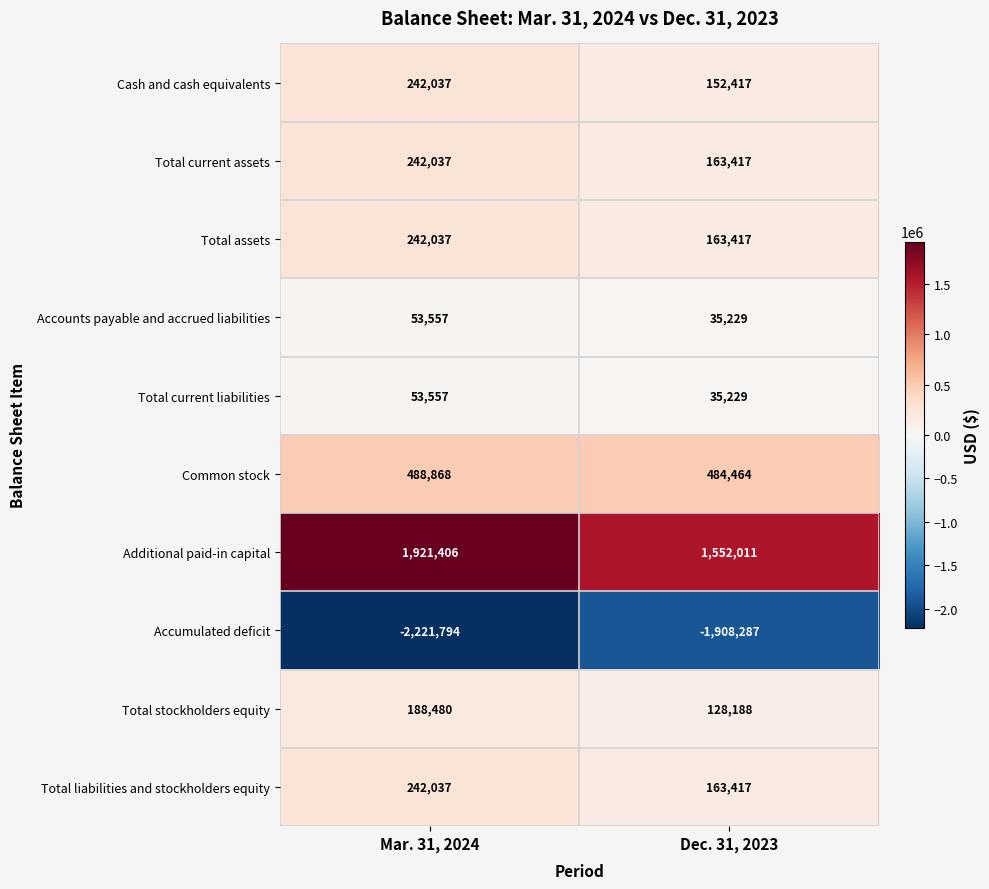

Which label corresponds to the smallest value in the chart?

Mar. 31, 2024